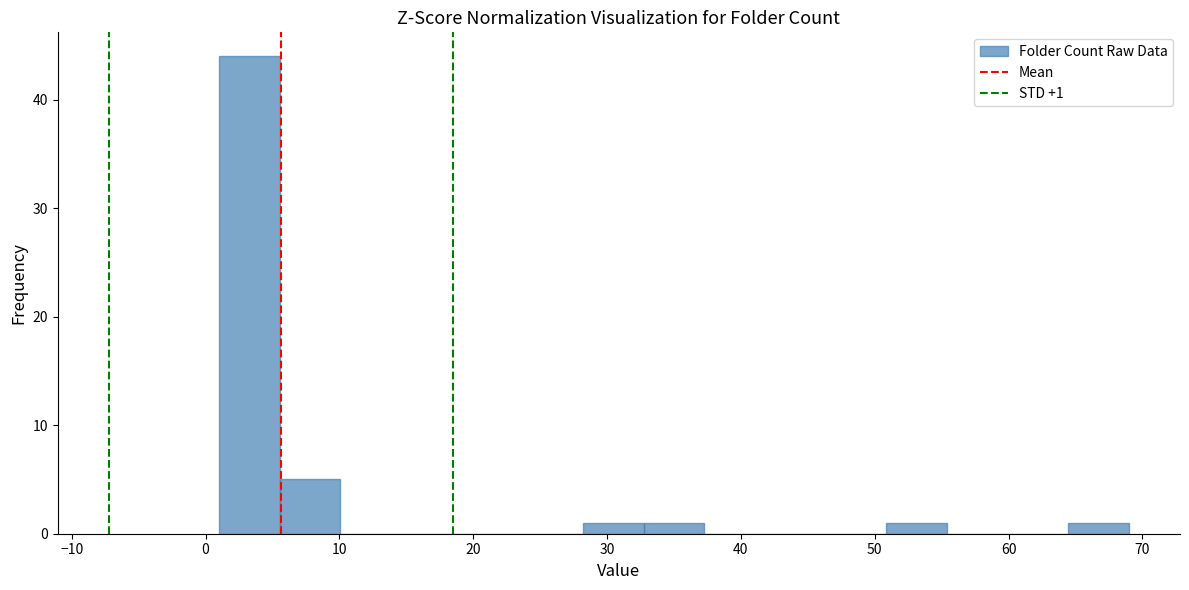

Which range on the x-axis has the tallest bar?

1 to 6